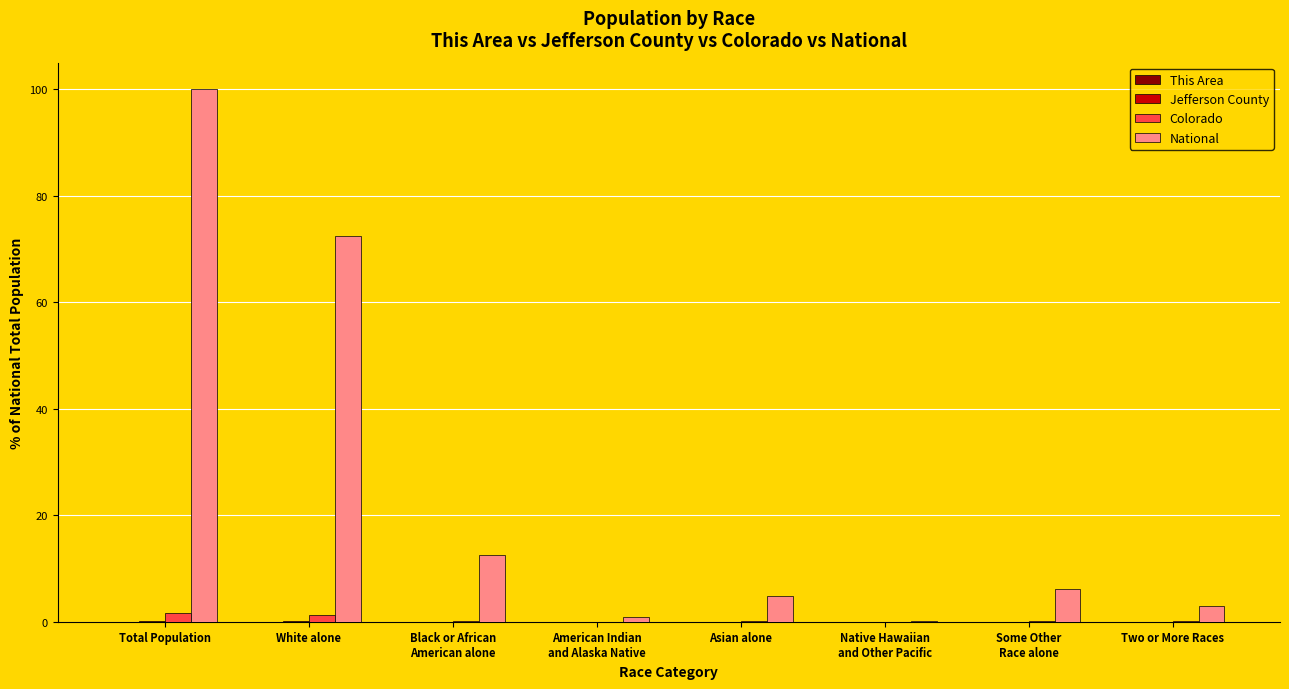

Which series has the largest total across all categories?

National